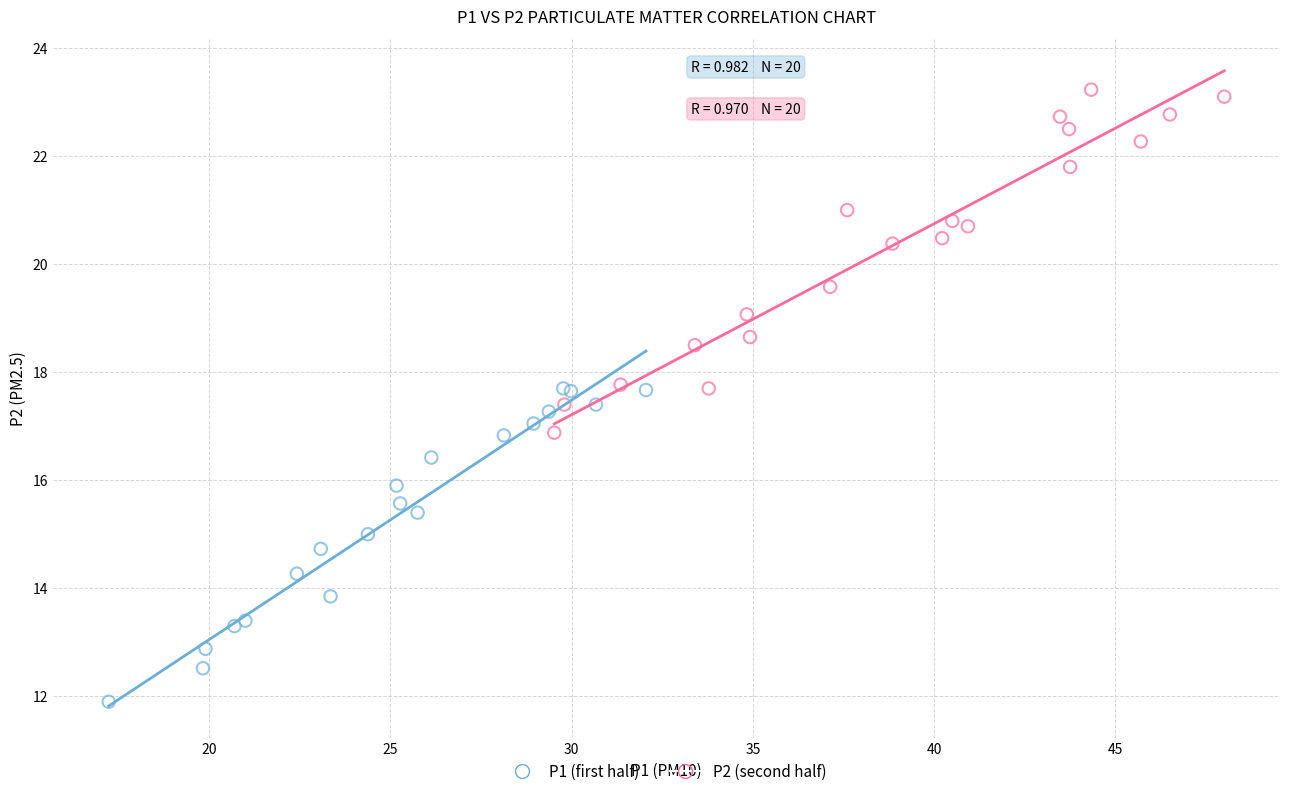

Which series contains the lowest Y value?

P1 (first half)